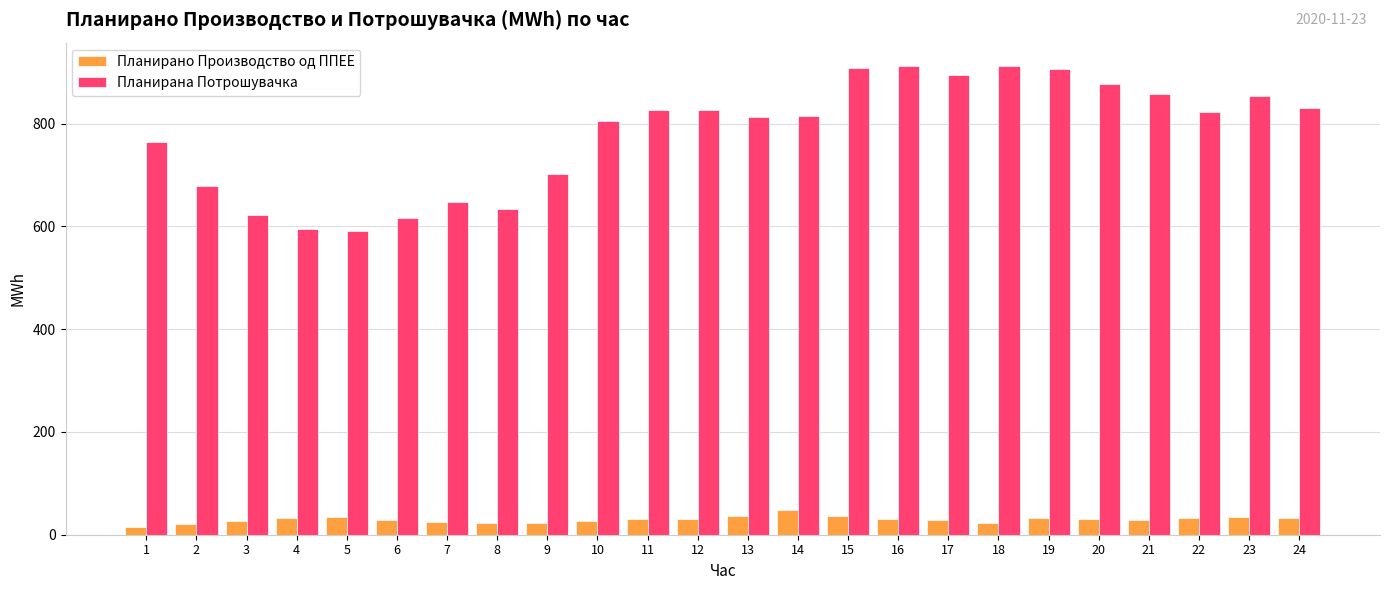

The value of Планирана Потрошувачка at 10 is 805.5. True or false?

True